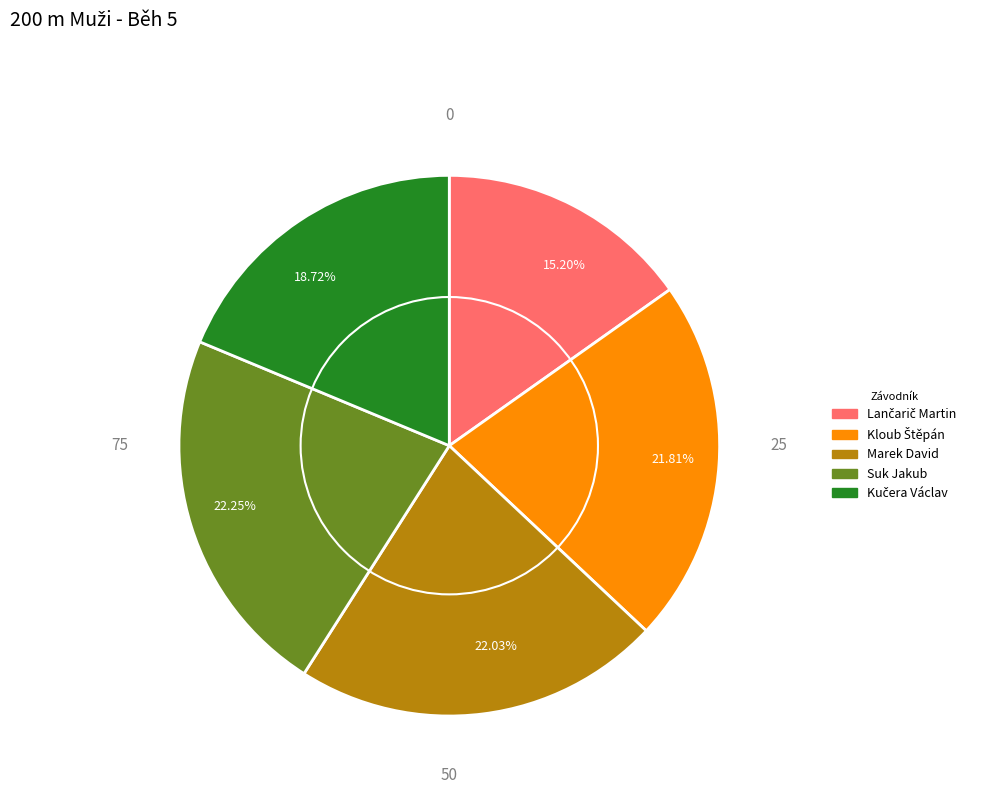

How many slices are in this pie chart?

5